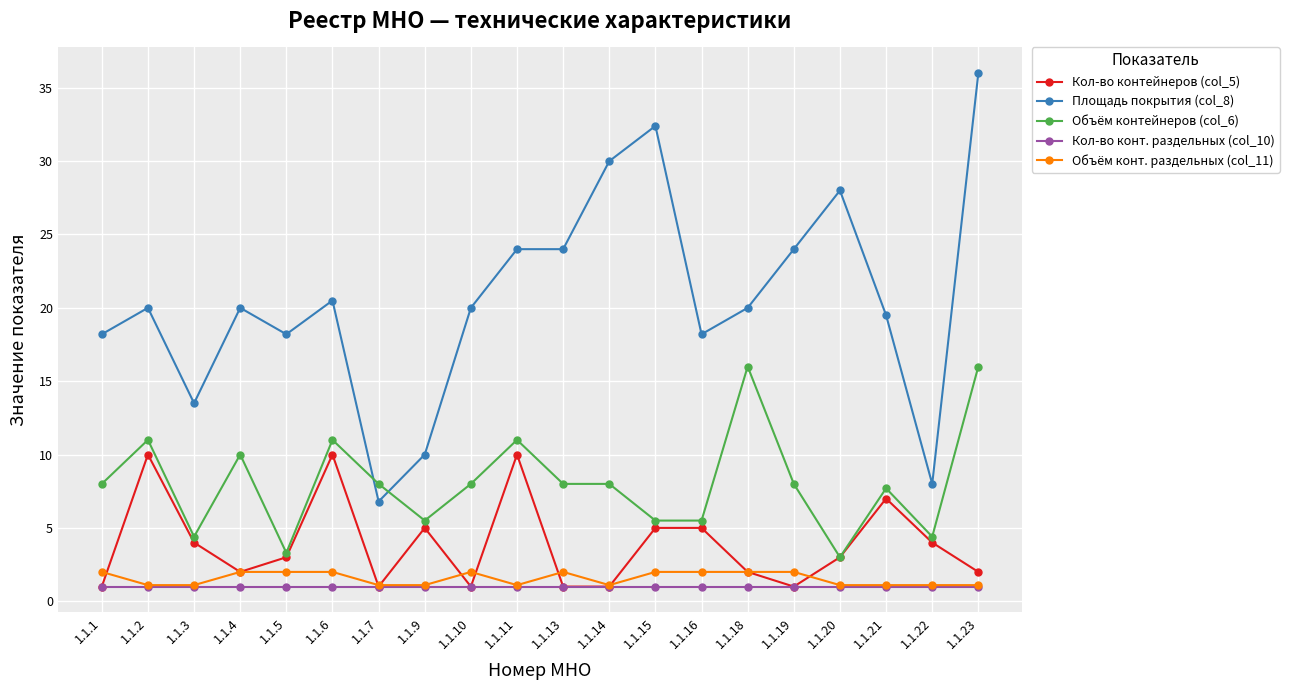

What is the total value across all series at 1.1.20?

36.1